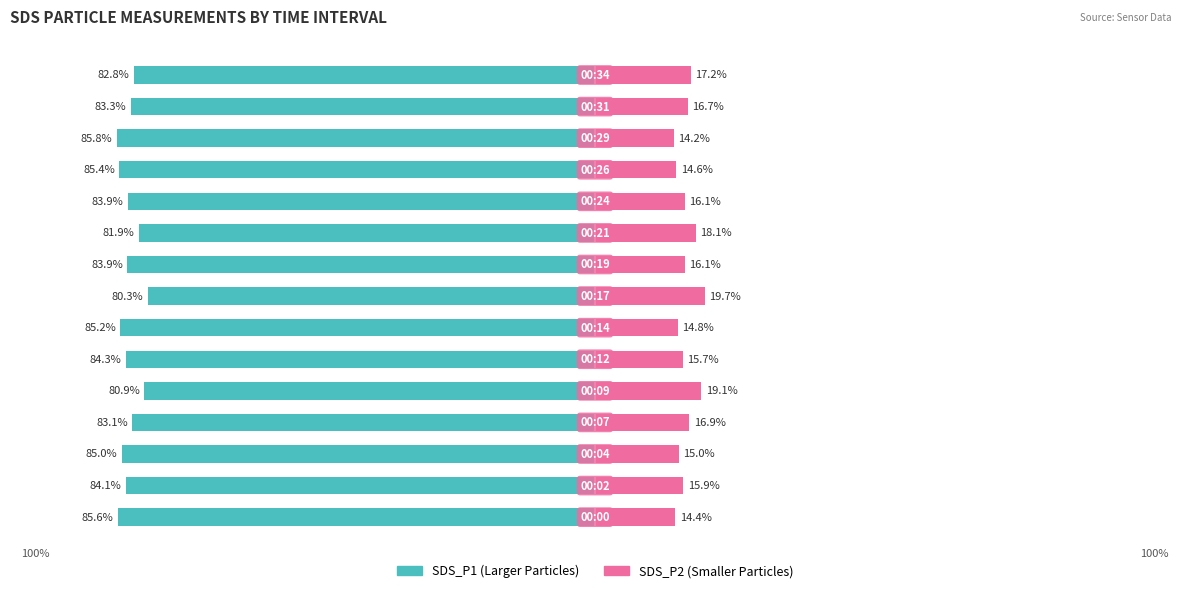

Is it true that SDS_P1 (Larger Particles) equals -52.2 at 9?

False